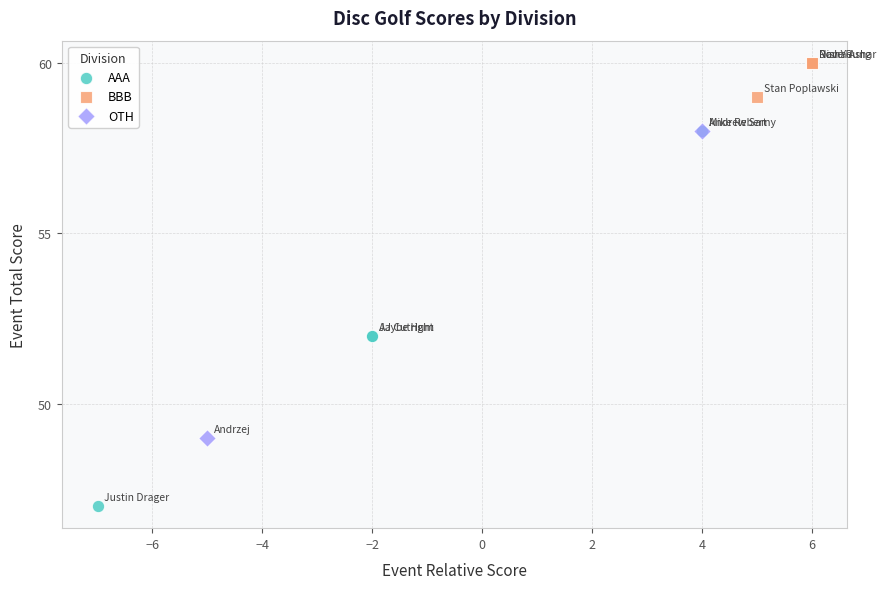

Which series reaches the maximum Y coordinate?

BBB